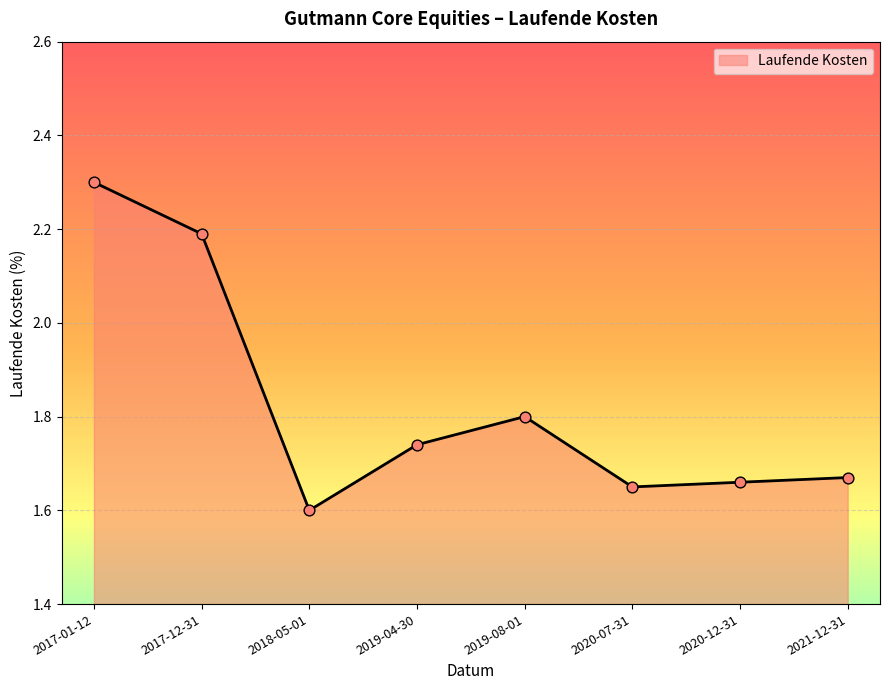

Between 2020-12-31 and 2020-07-31, which is larger?

2020-12-31